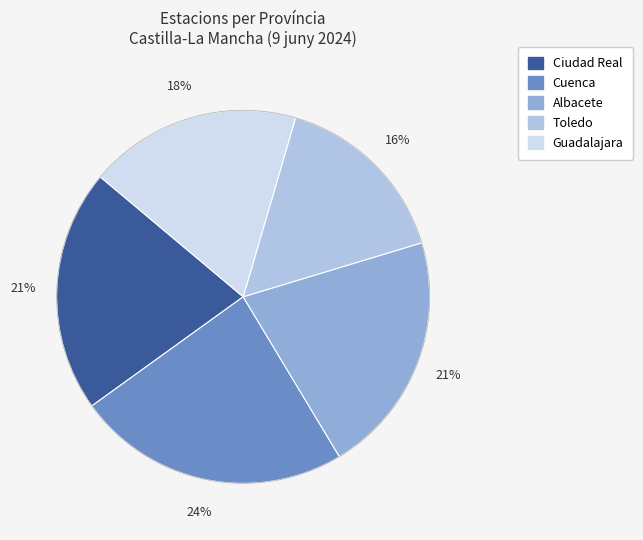

True or false: Ciudad Real accounts for 30% of the total.

False